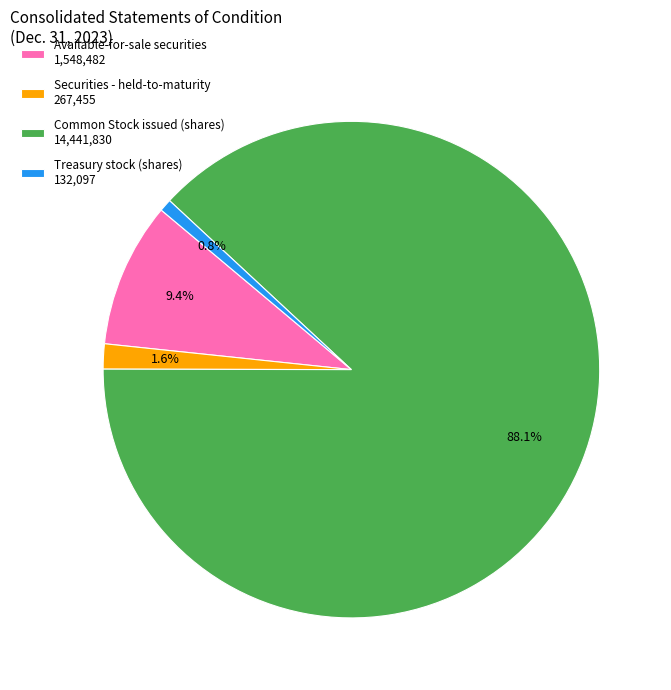

What is the largest slice in the pie chart?

Common Stock issued (shares)